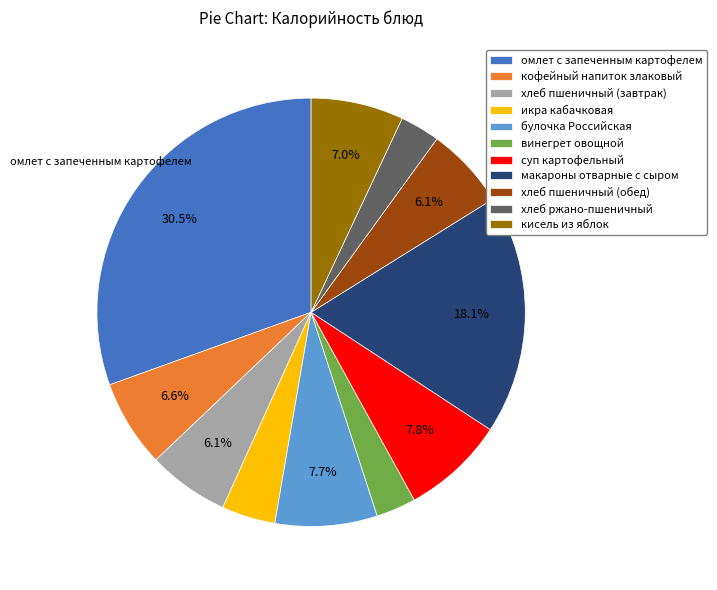

Does any single category account for the majority?

No